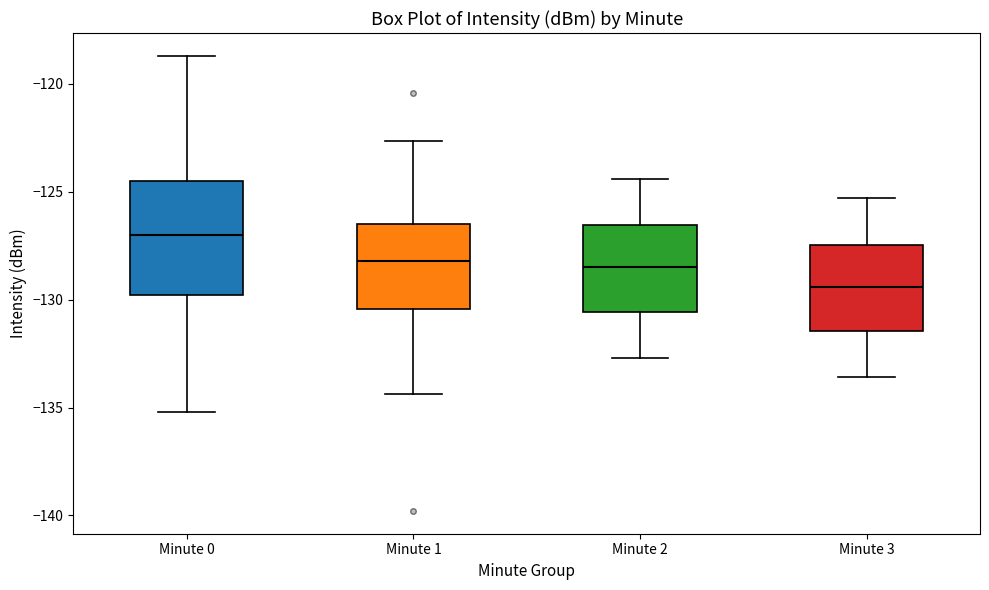

Comparing the boxes themselves (not the whiskers), which one is the tallest?

Minute 0